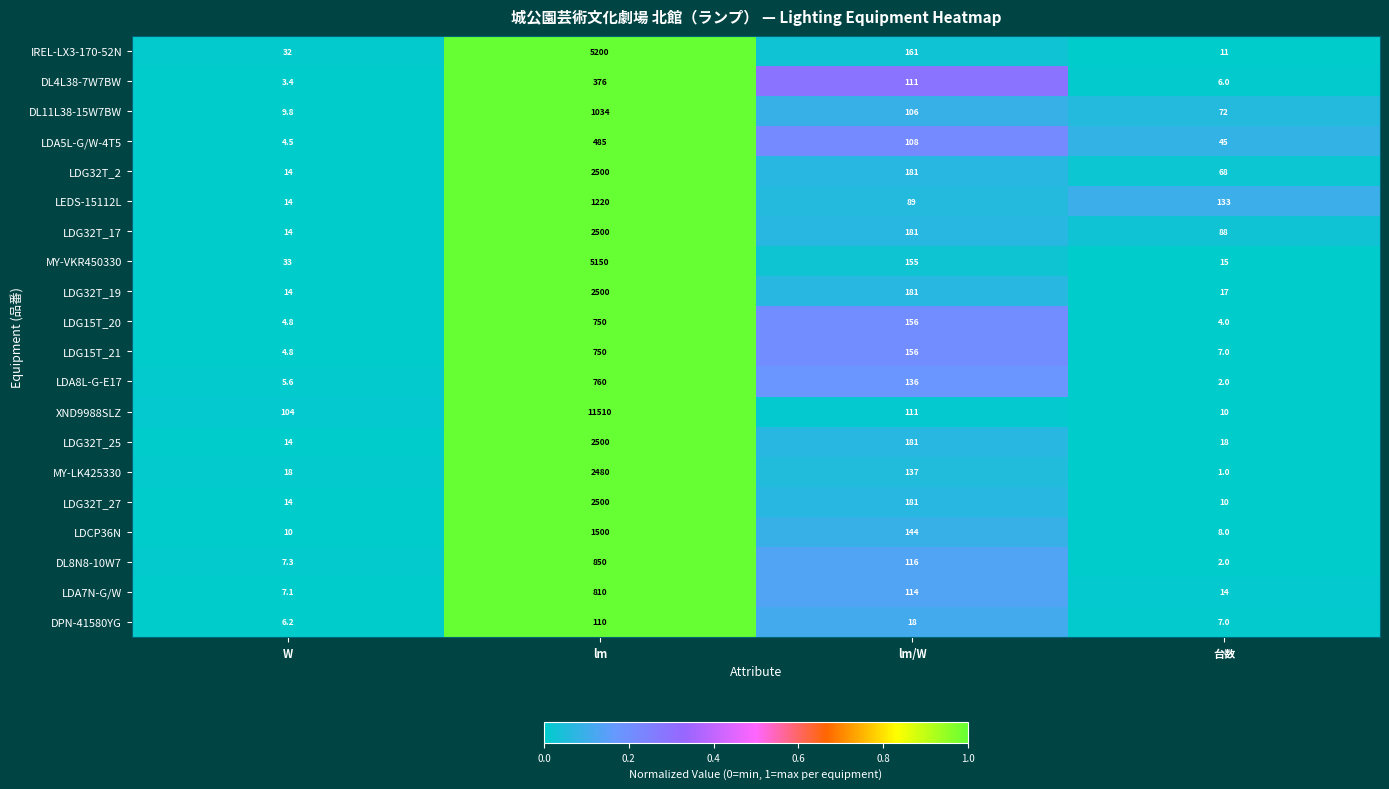

Which series has the largest total across all categories?

XND9988SLZ